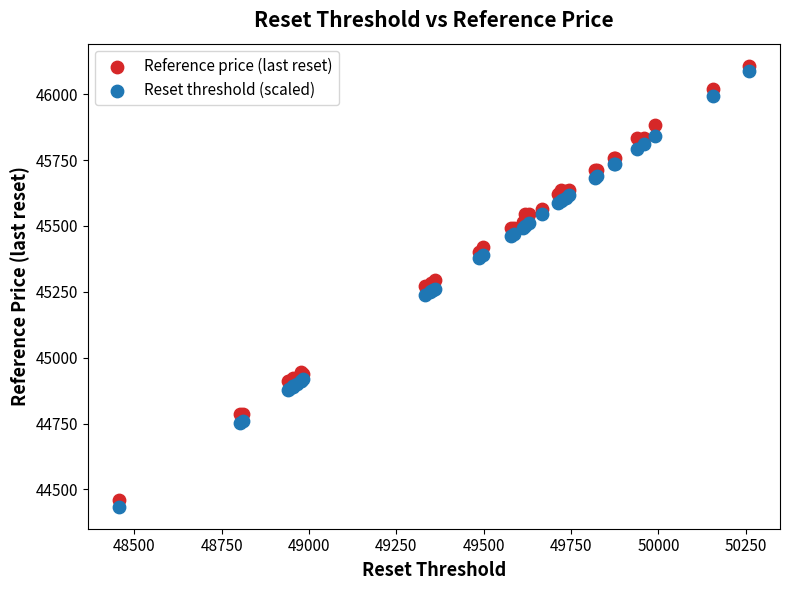

What is the X range (max minus min) for the scatter plot?

1801.4